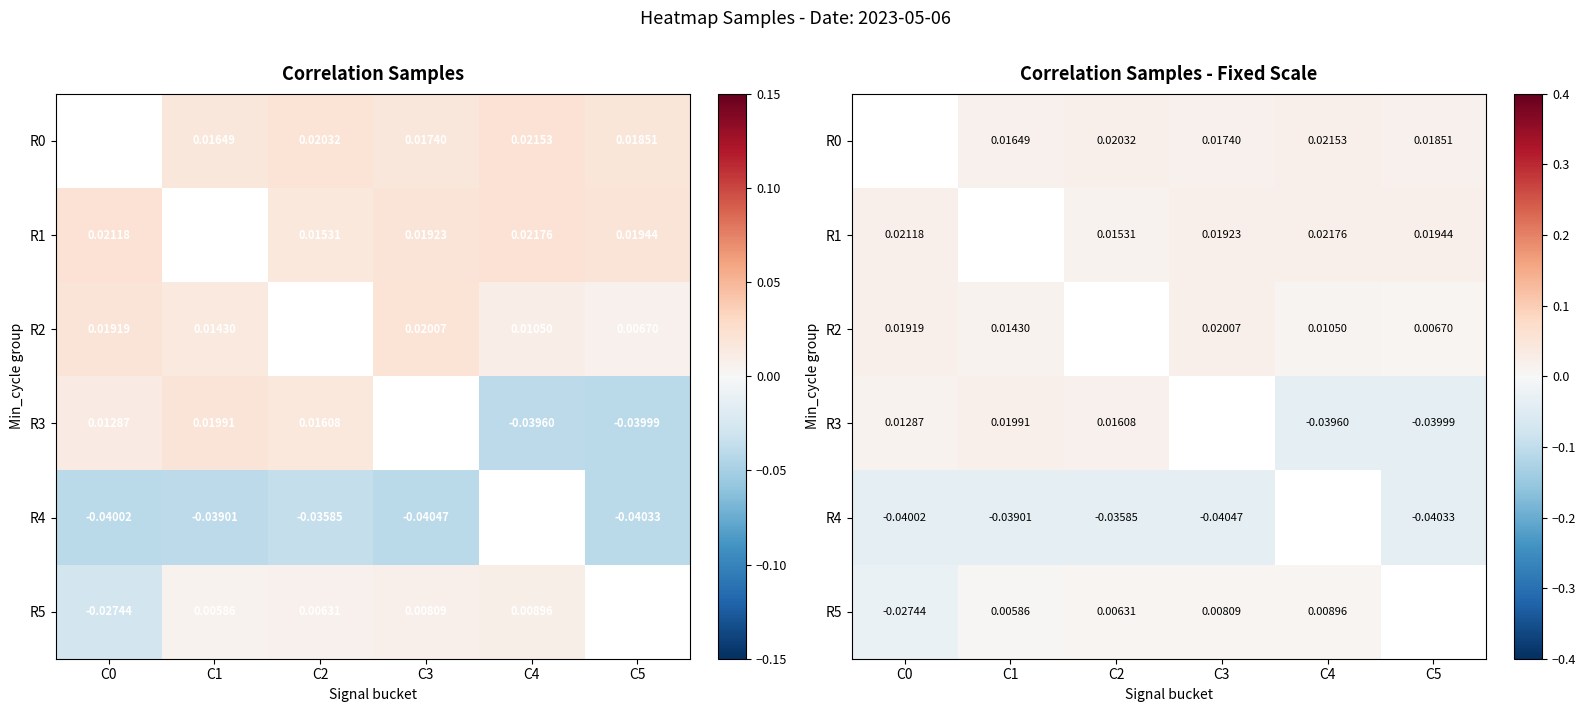

The value of R2 at C1 is 0.0. True or false?

True